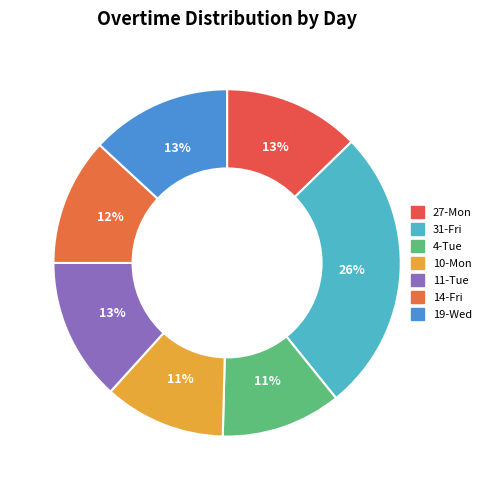

What is the largest slice in the pie chart?

31-Fri